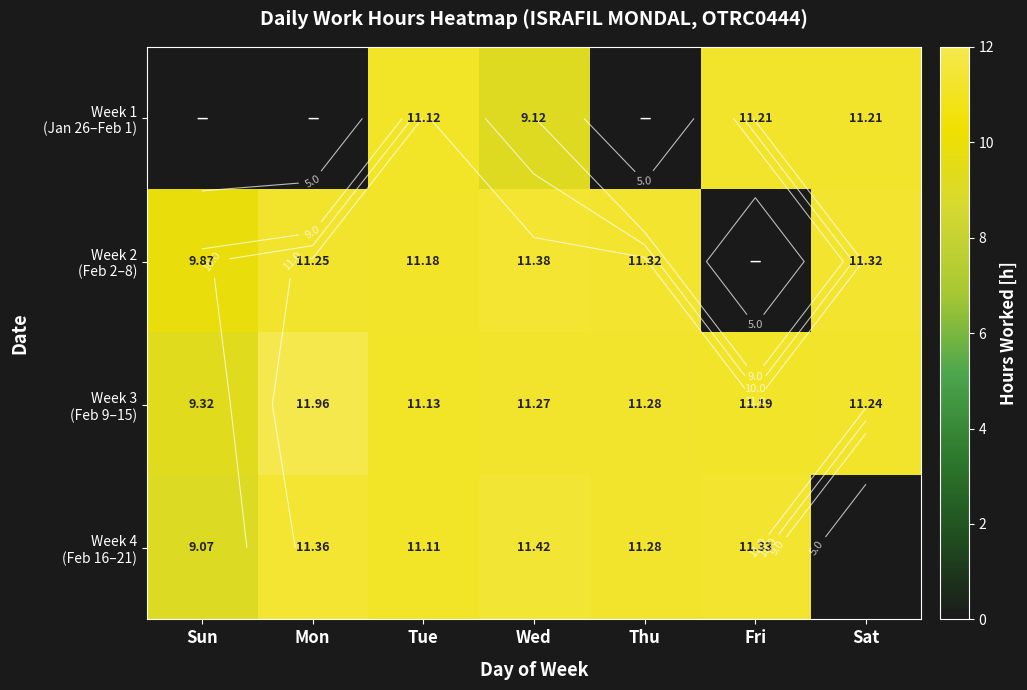

What is the greatest value displayed?

12.0